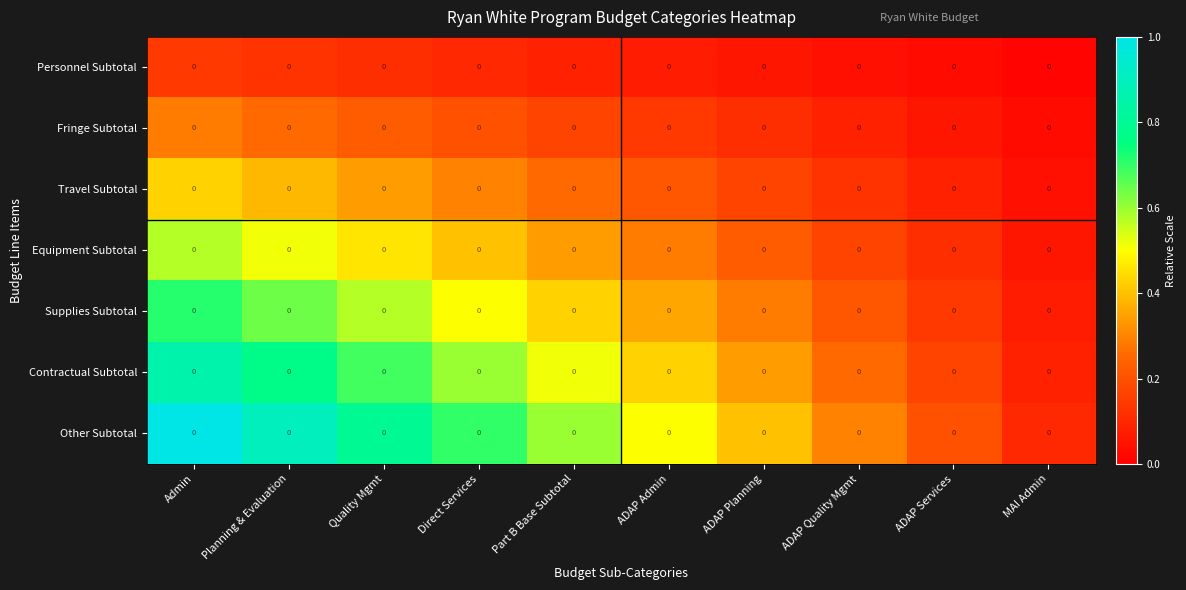

List the series in order of their peak value, highest first.

Other Subtotal, Contractual Subtotal, Supplies Subtotal, Equipment Subtotal, Travel Subtotal, Fringe Subtotal, Personnel Subtotal